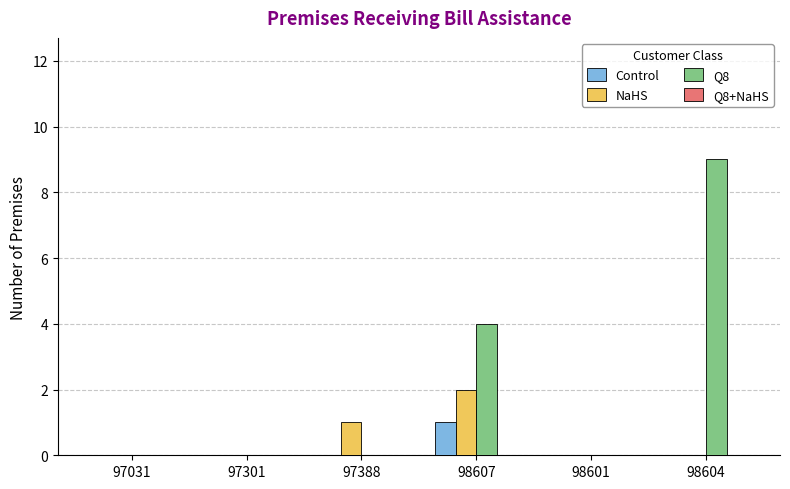

Is it true that Control equals 1 at 97301?

False